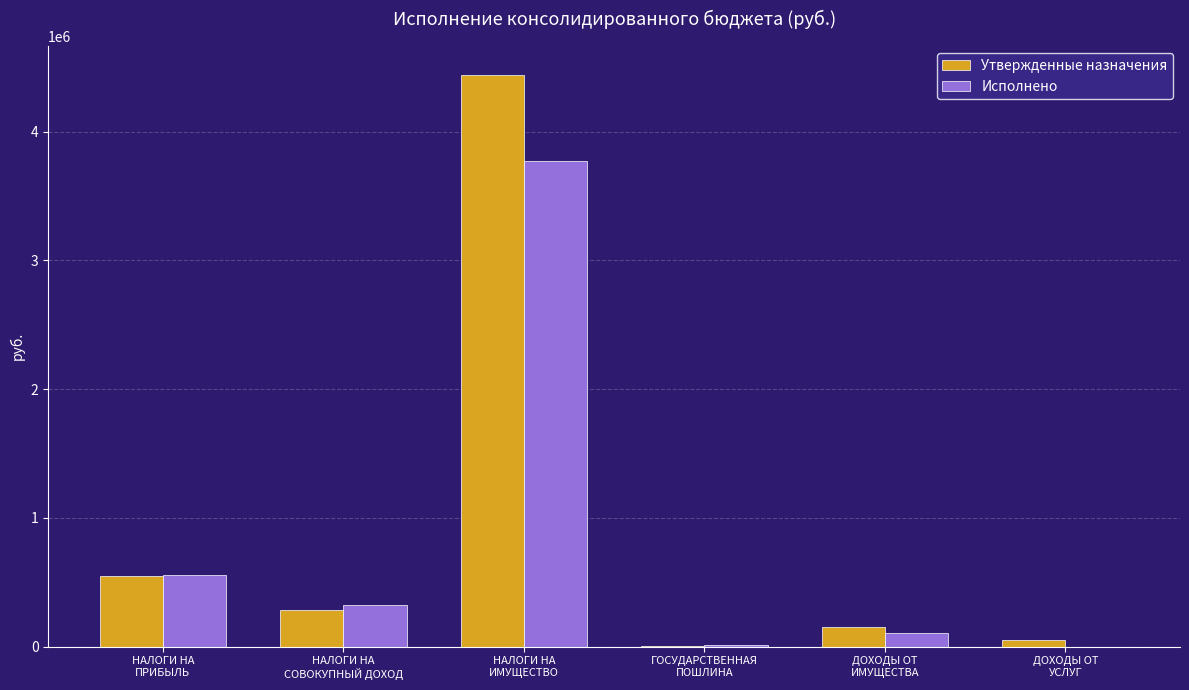

What is the highest value of the Исполнено series?

3771773.7